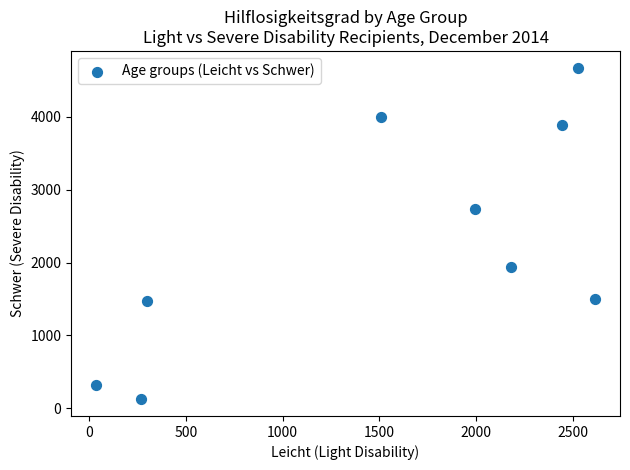

What Y value in the scatter plot is closest to 2399?

2733